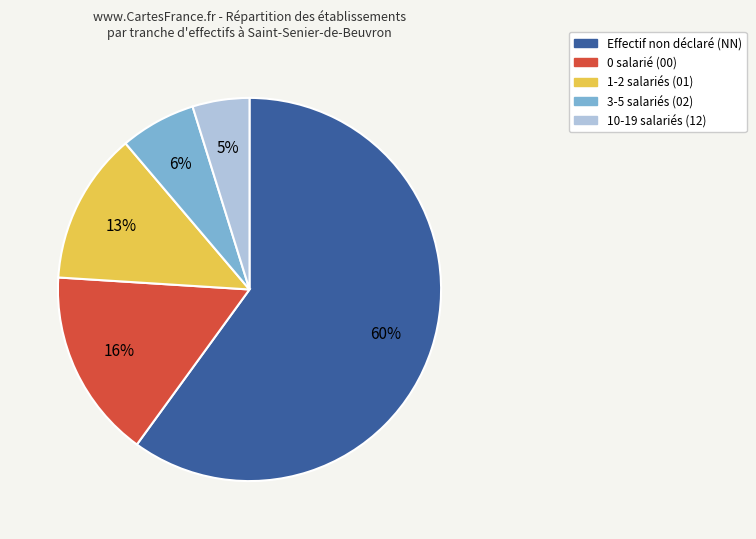

Is the sum of 3-5 salariés (02) and 1-2 salariés (01) greater than half?

No